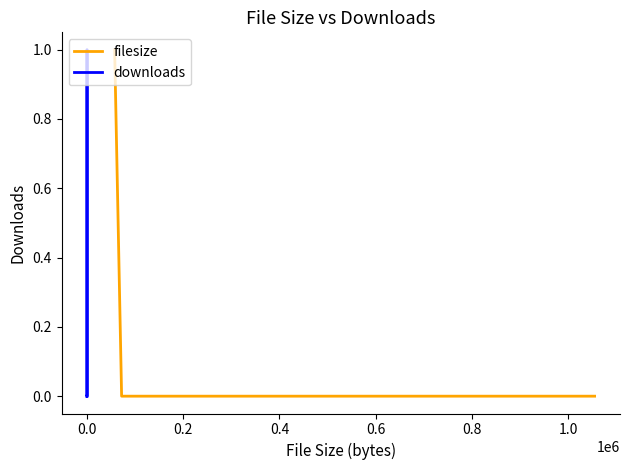

Rank the series at −0.2 from highest to lowest value.

filesize, downloads